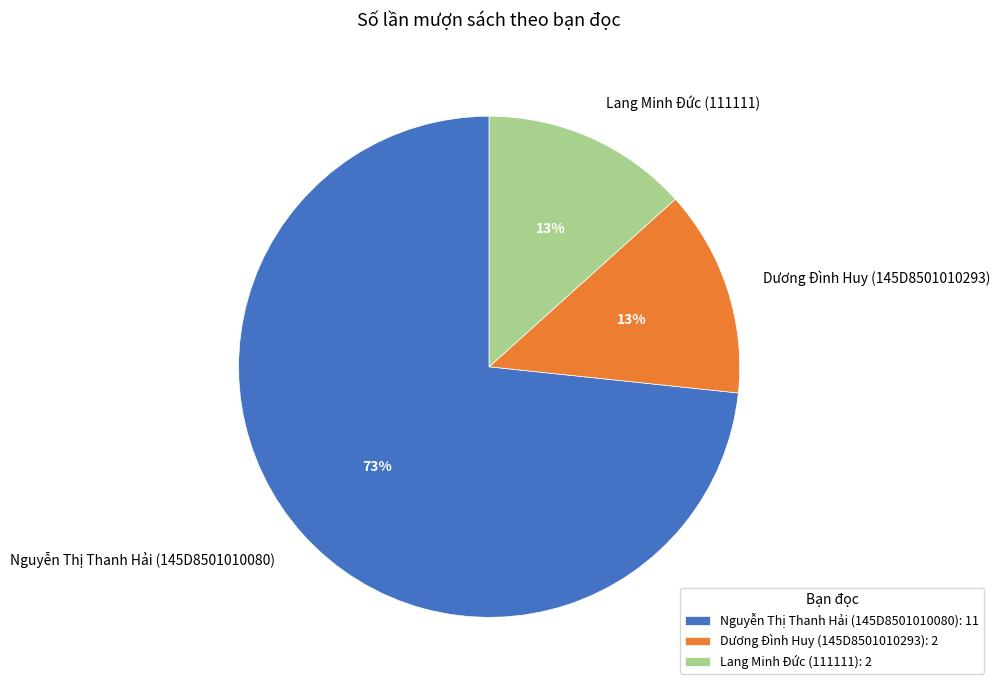

Which category has the biggest portion of the pie?

Nguyễn Thị Thanh Hải (145D8501010080)